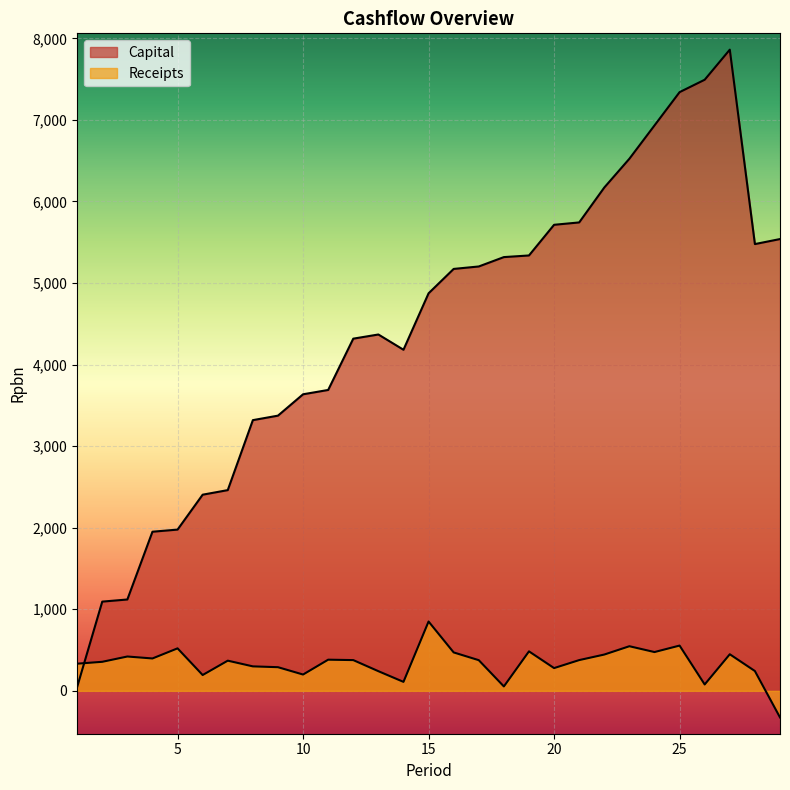

List the labels in order of Capital value, largest first.

27, 26, 25, 24, 23, 22, 21, 20, 29, 28, 19, 18, 17, 16, 15, 13, 12, 14, 11, 10, 9, 8, 7, 6, 5, 4, 3, 2, 1